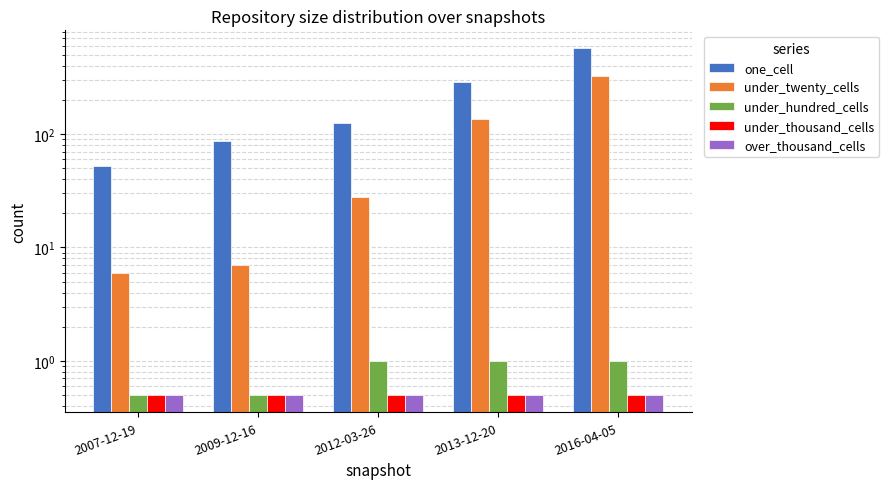

Which category has the lowest value across all series?

2007-12-19